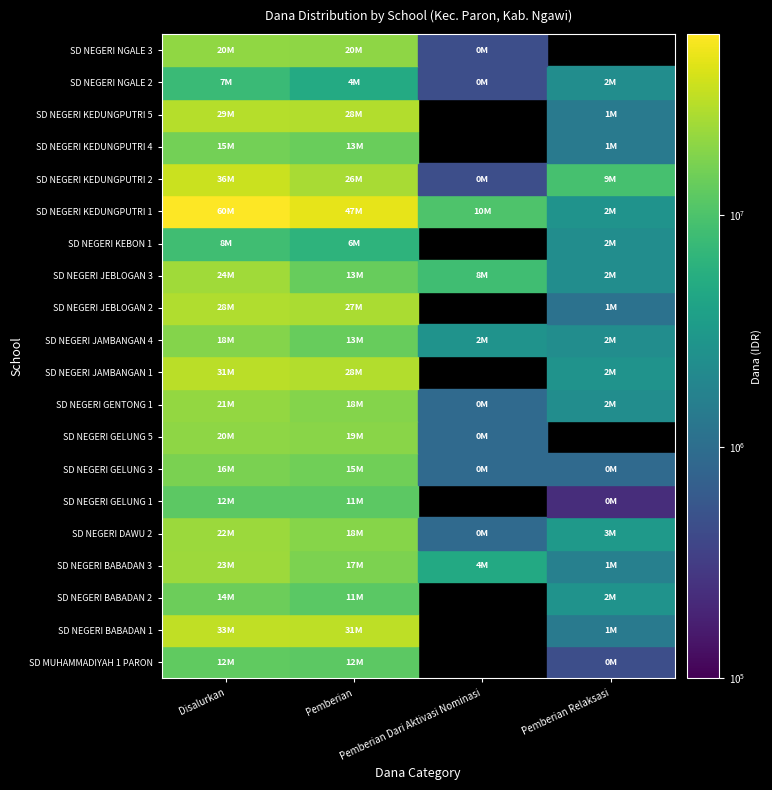

What is the difference between the maximum and minimum values in the SD NEGERI JEBLOGAN 3 series?

22275000